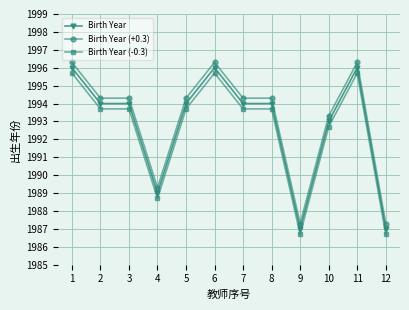

What is the total value across all series at 8?

5982.0